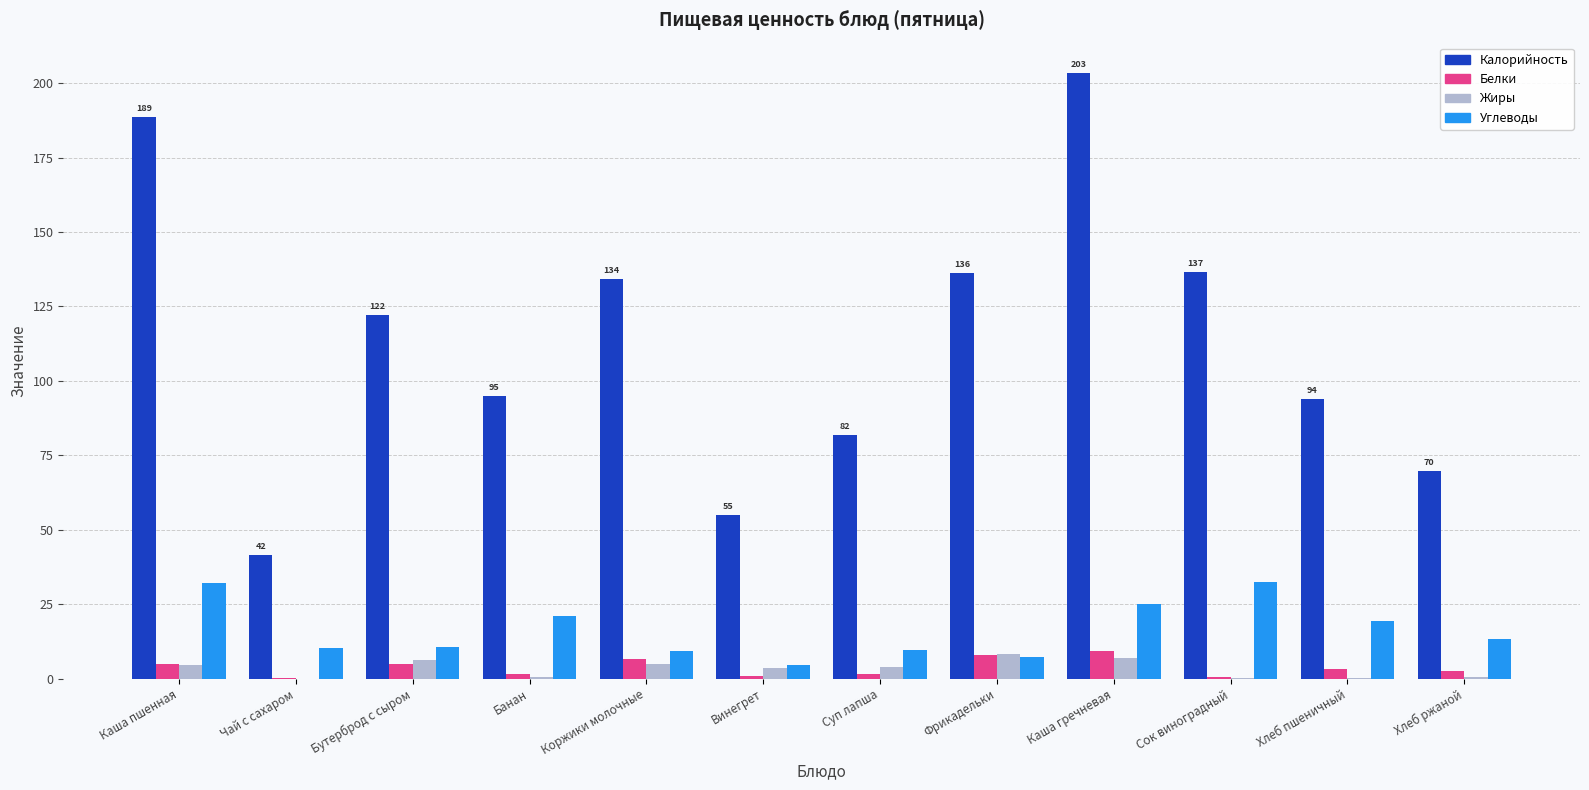

What is the average value of the Белки series?

3.7